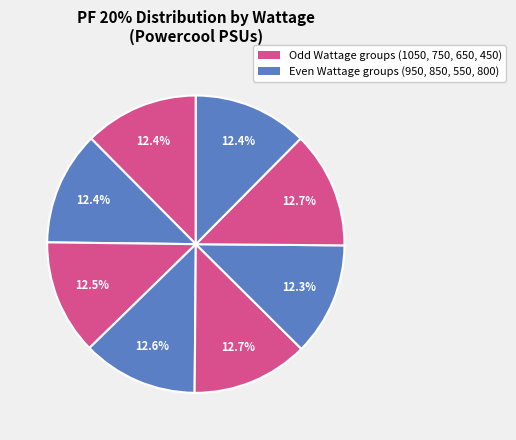

How many slices are in this pie chart?

8